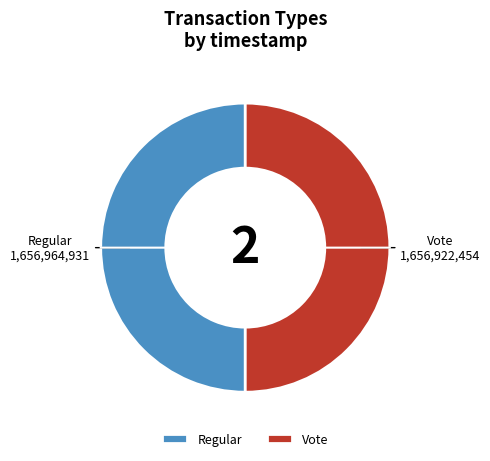

Is it true that Regular is 50% of the pie?

True